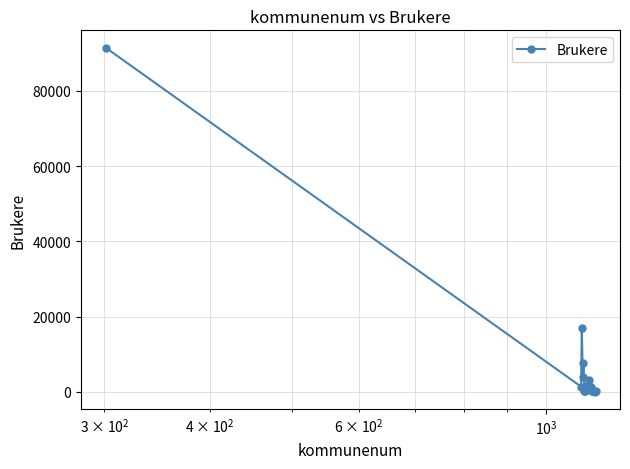

What is the average value?

6732